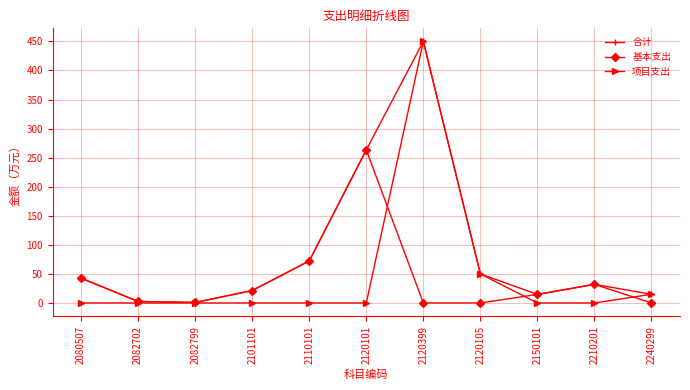

Which series has the widest spread of values?

项目支出